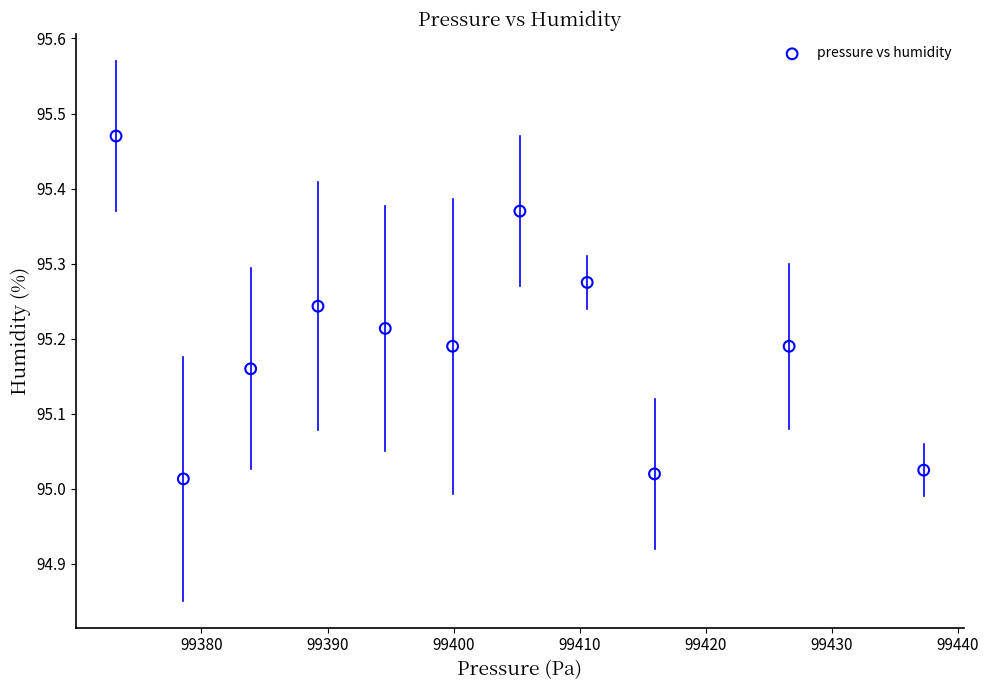

What is the average X value?

99401.4